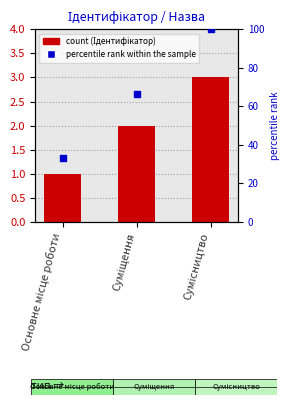

What is the total value across all series at Сумісництво?

103.0